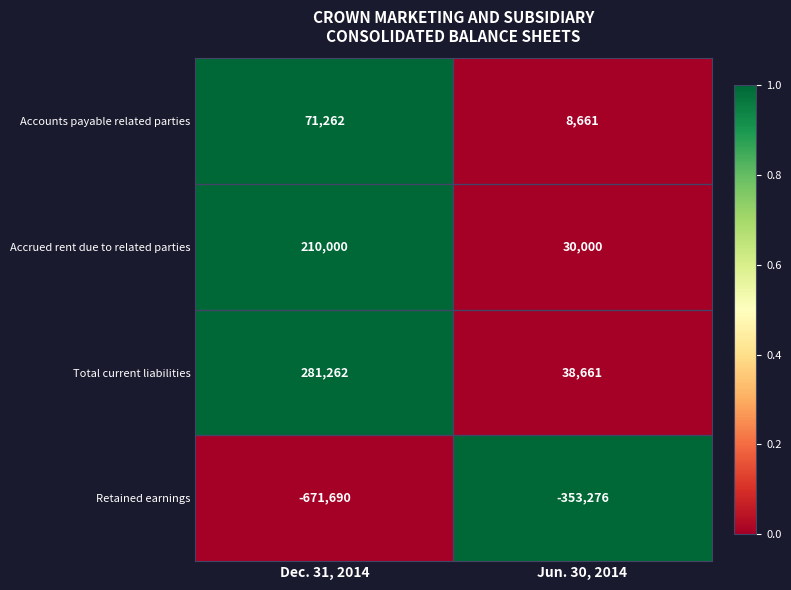

Reading left to right, what are all the values shown in this chart?

Accounts payable related parties: Dec. 31, 2014=71262	Jun. 30, 2014=8661
Accrued rent due to related parties: Dec. 31, 2014=210000	Jun. 30, 2014=30000
Total current liabilities: Dec. 31, 2014=281262	Jun. 30, 2014=38661
Retained earnings: Dec. 31, 2014=-671690	Jun. 30, 2014=-353276